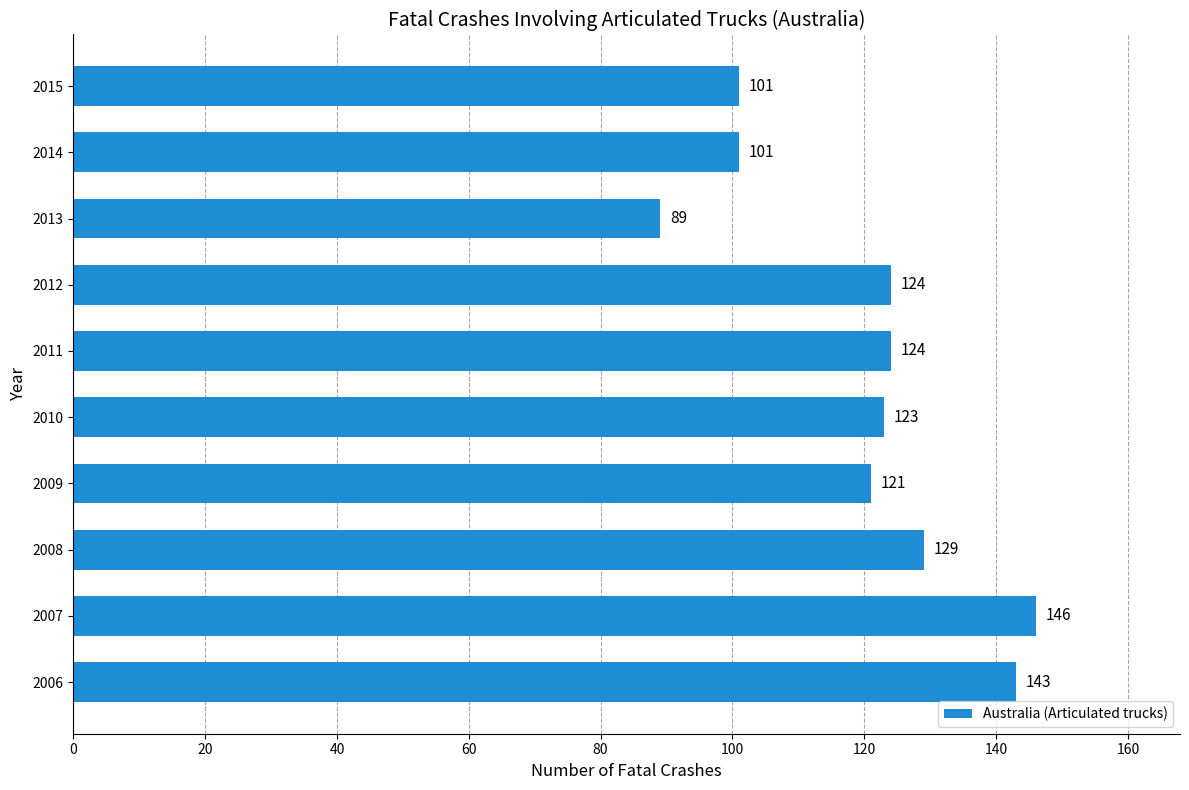

What is the sum of all values?

1201